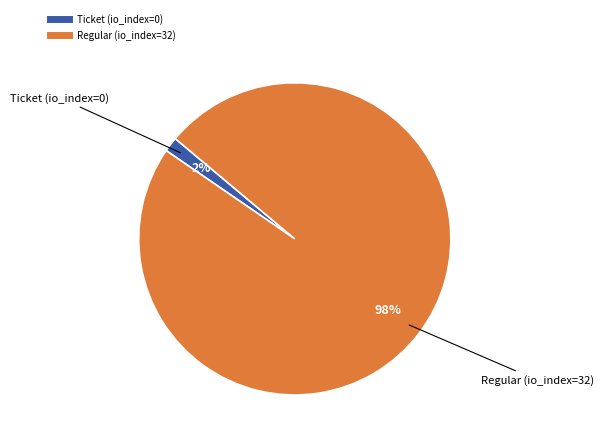

What is the smallest slice in the pie chart?

Ticket (io_index=0)